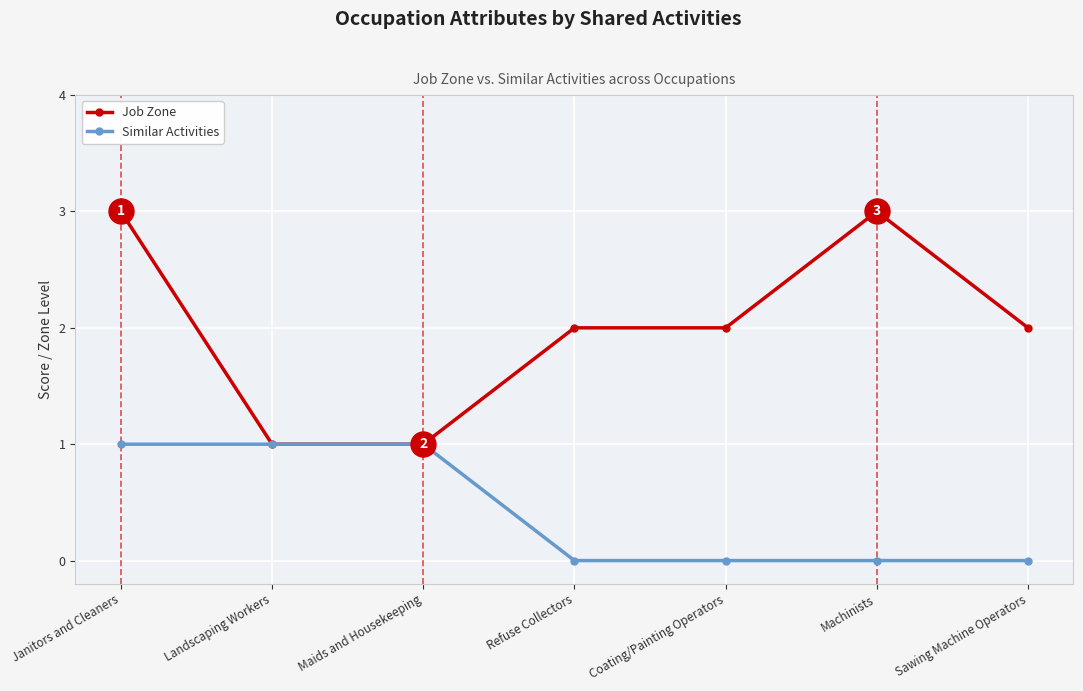

List the series in order of their peak value, lowest first.

Similar Activities, Job Zone